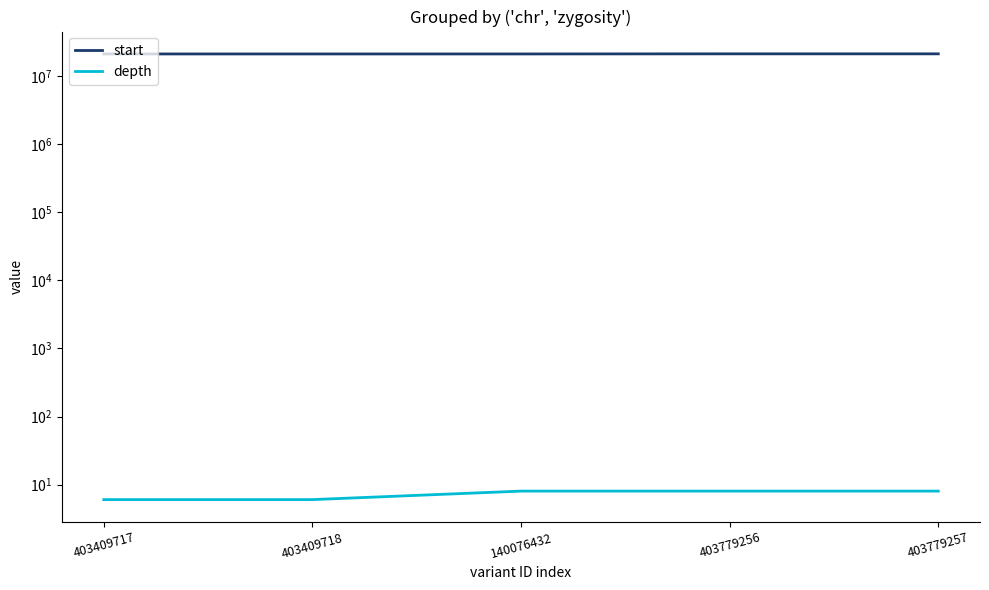

Reading left to right, what are all the values shown in this chart?

start: 403409717=21409222	403409718=21409222	140076432=21409235	403779256=21493698	403779257=21493698
depth: 403409717=6	403409718=6	140076432=8	403779256=8	403779257=8